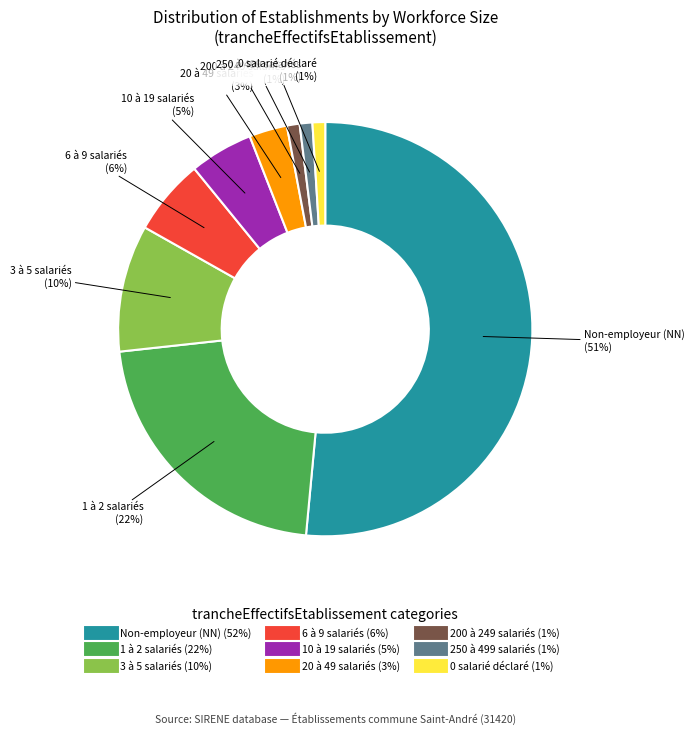

To the nearest percent, what is the difference between the largest and smallest slice percentages?

50%